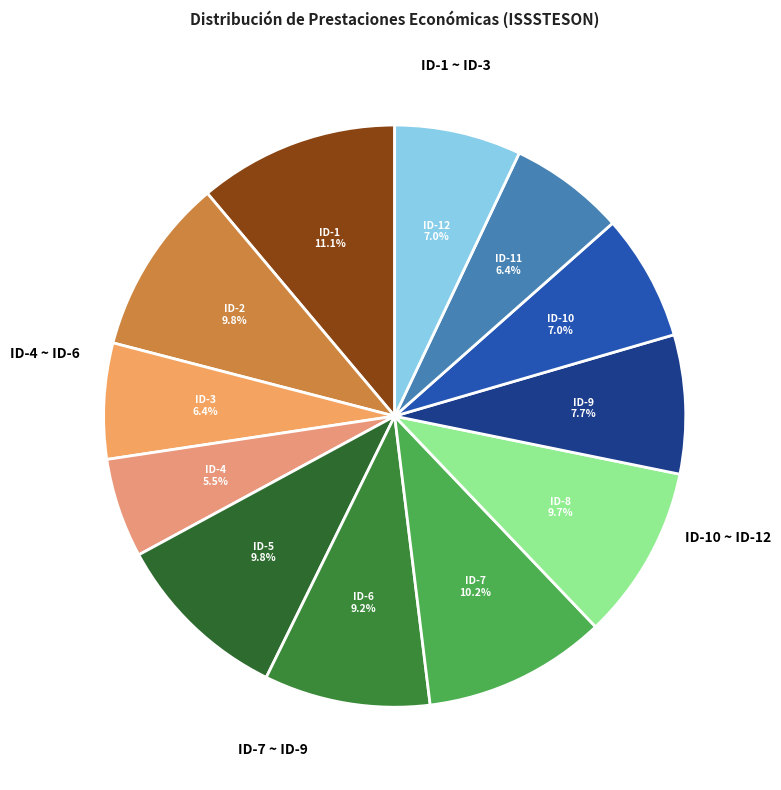

Does any single category account for the majority?

No